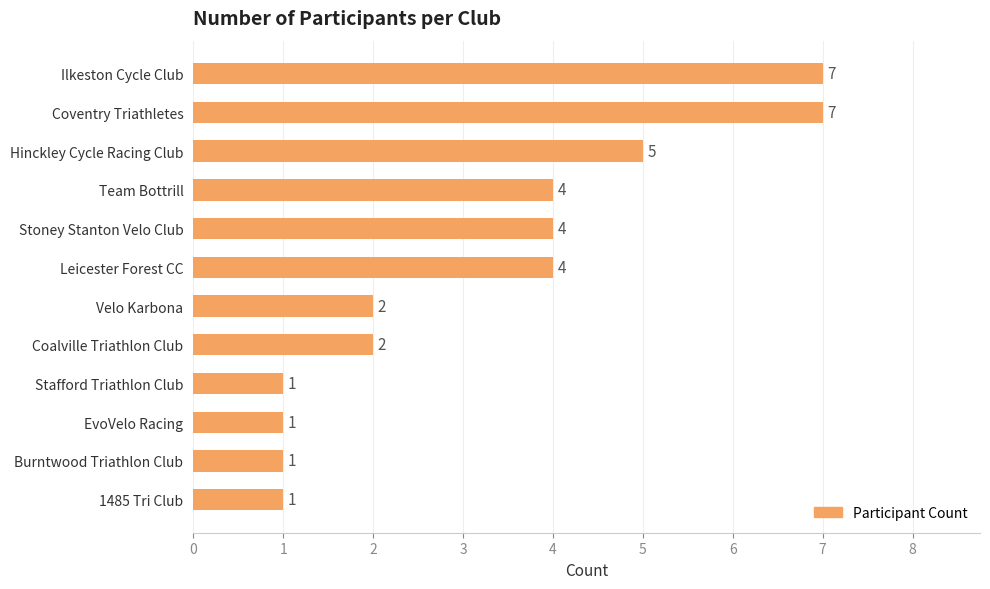

What is the ratio of the value at 1485 Tri Club to the value at Stafford Triathlon Club?

1.0